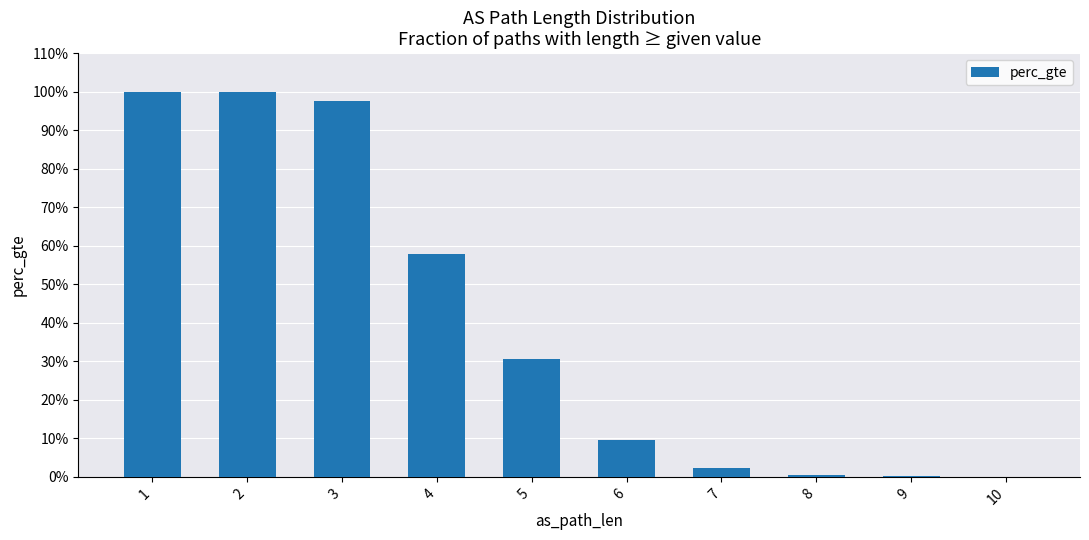

What is the change in value from 4 to 7?

-0.6